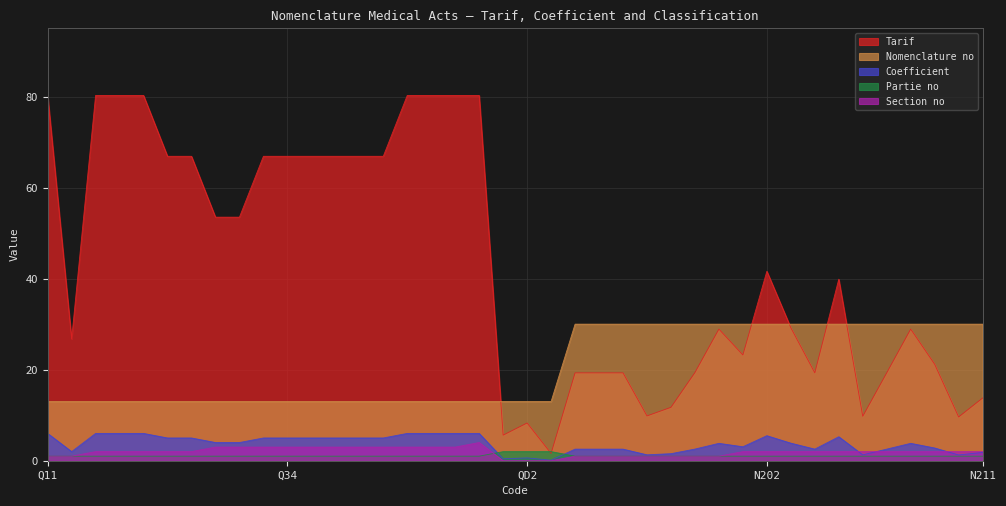

Is the value of Tarif at Q32 greater than the value of Nomenclature no at N103?

Yes